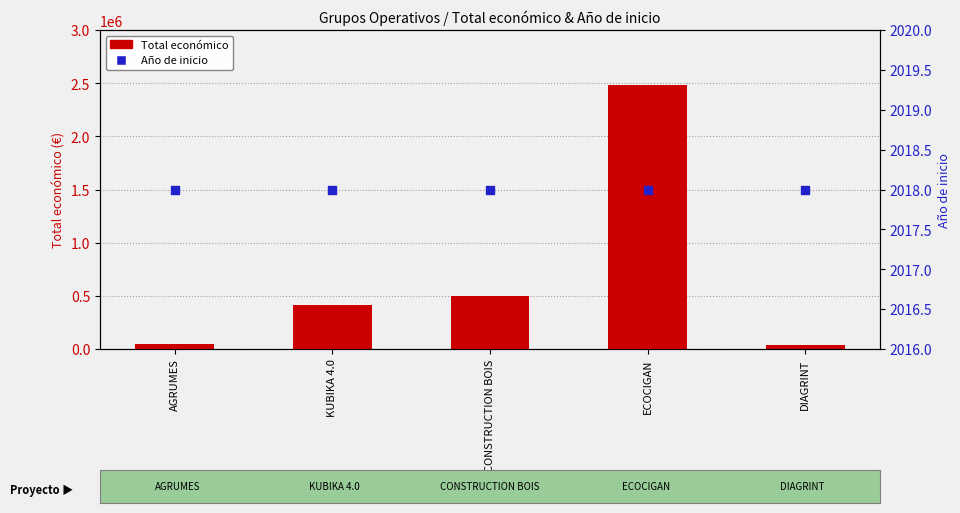

What is the total value across all series at ECOCIGAN?

2485732